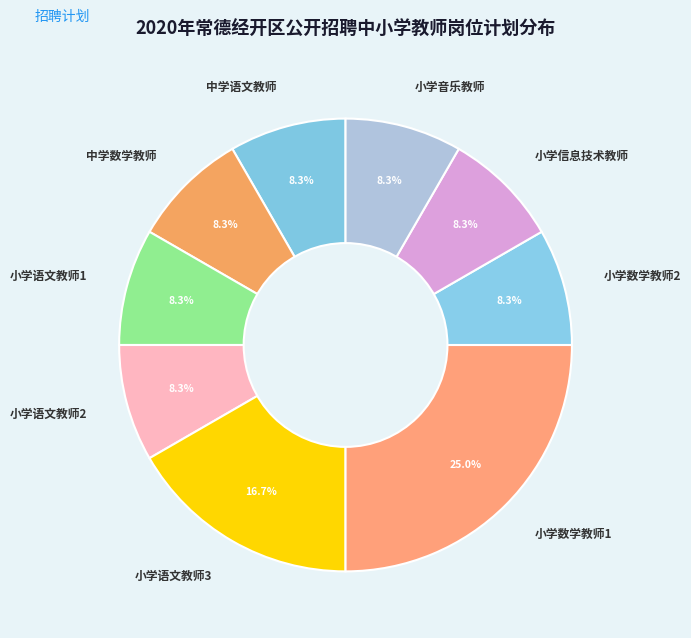

What is the largest slice in the pie chart?

小学数学教师1